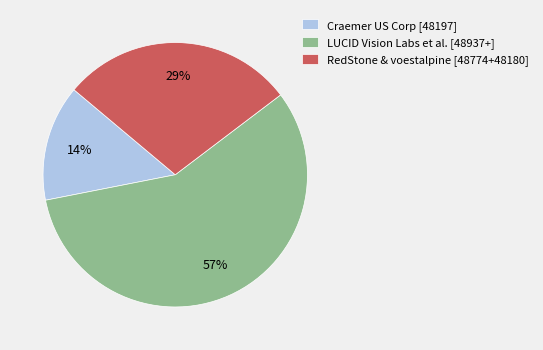

Does any single category account for the majority?

Yes